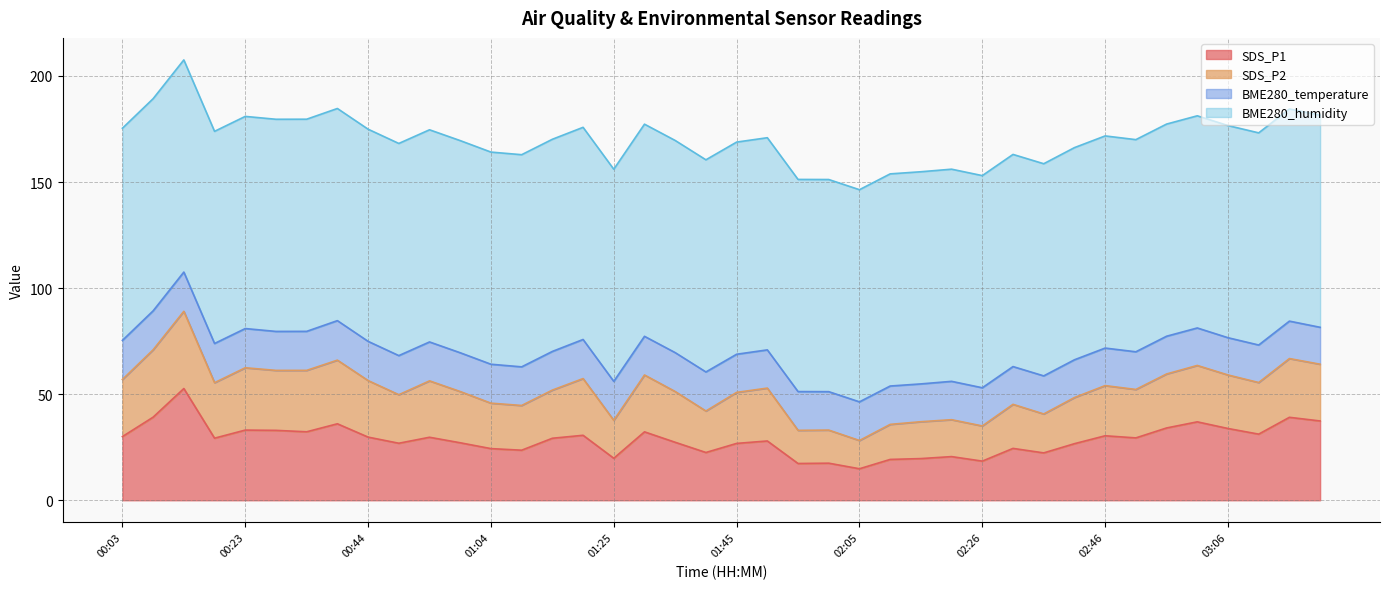

At which label does SDS_P1 first exceed 29?

00:03